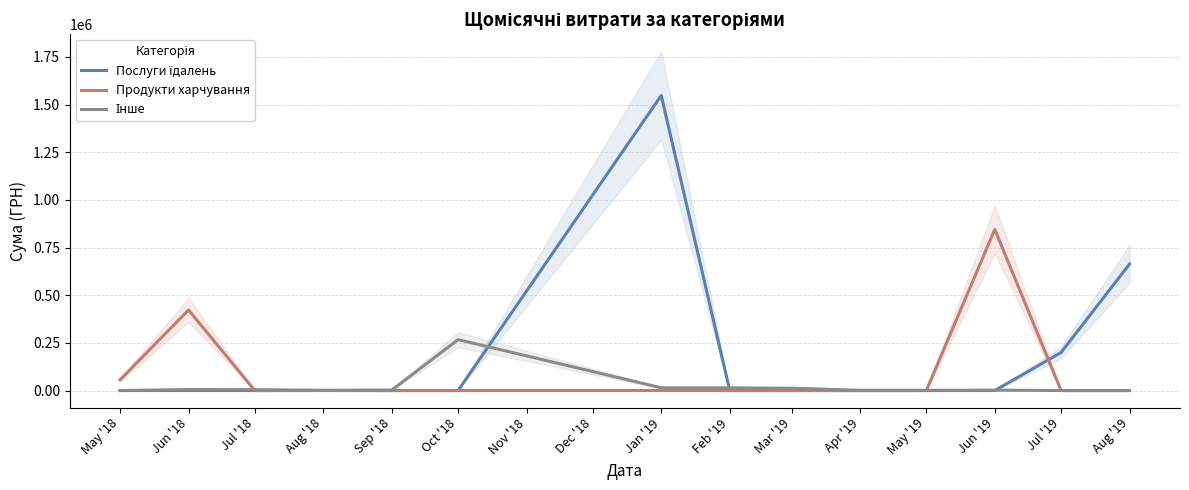

What position from the right is Jul '18?

12